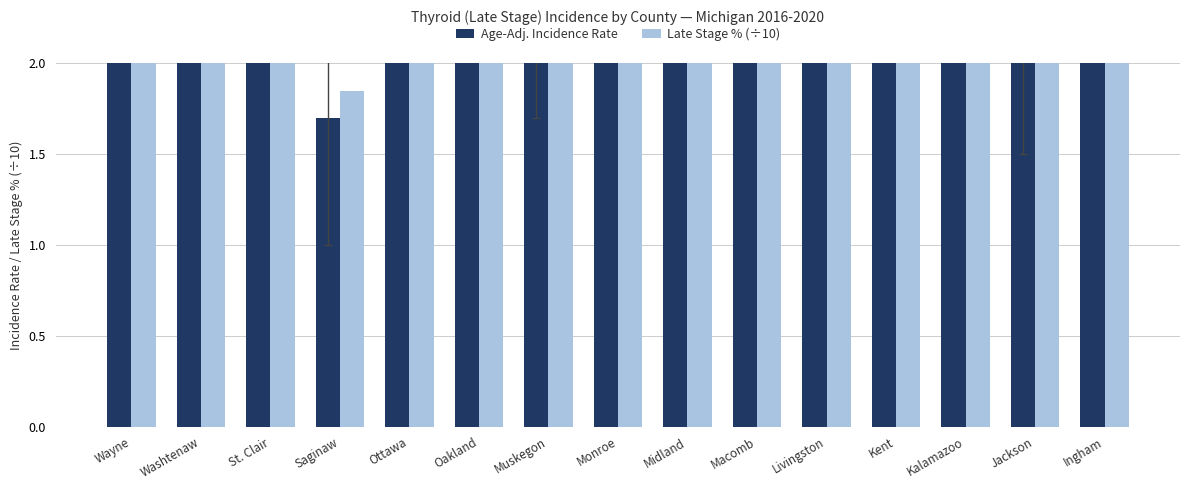

What position from the right is Livingston?

5